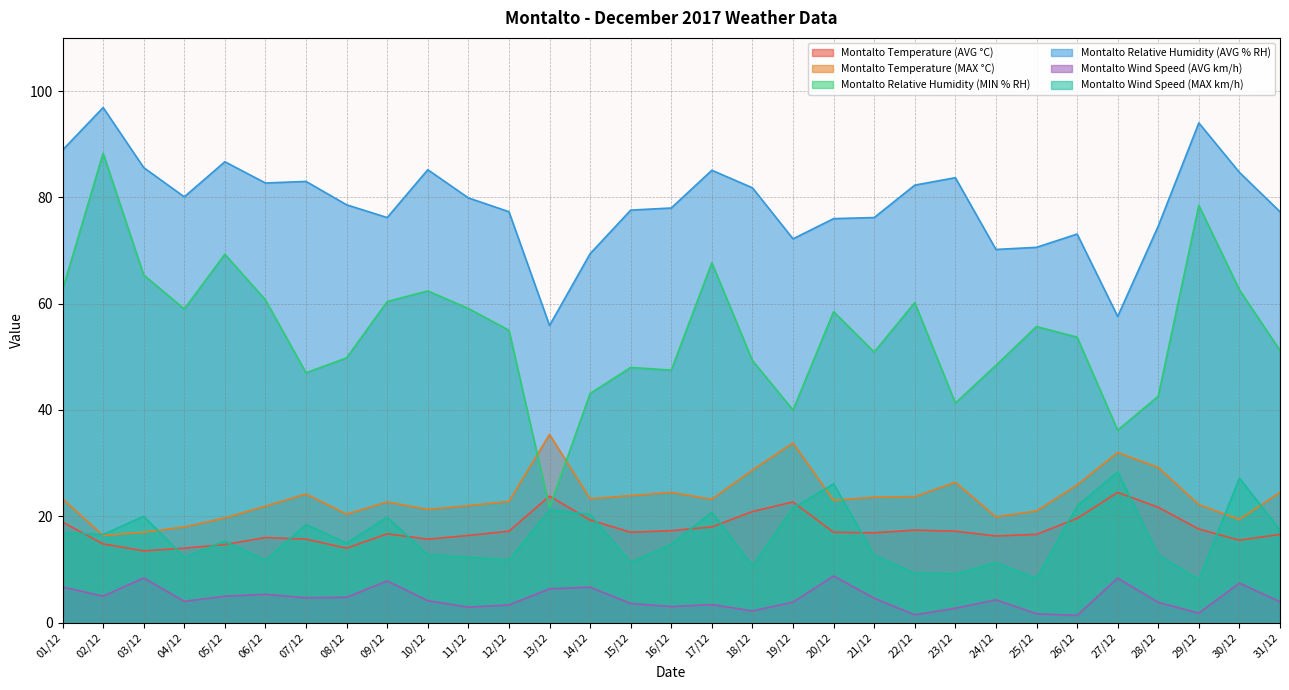

How many intersections are there between Montalto Temperature (MAX °C) and Montalto Wind Speed (MAX km/h)?

6